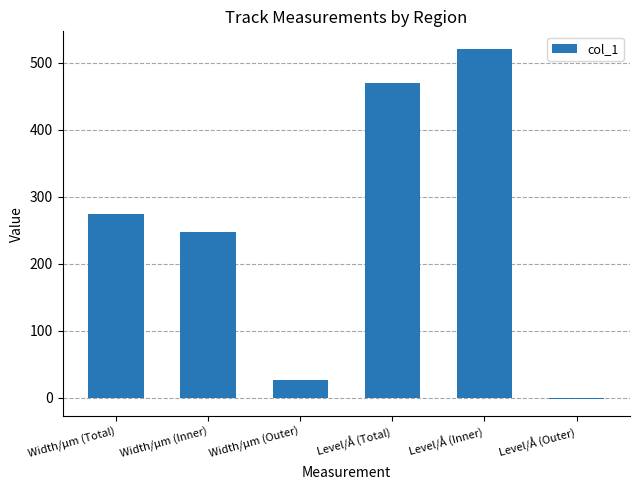

What is the ratio of the value at Width/µm (Inner) to the value at Level/Å (Inner)?

0.5